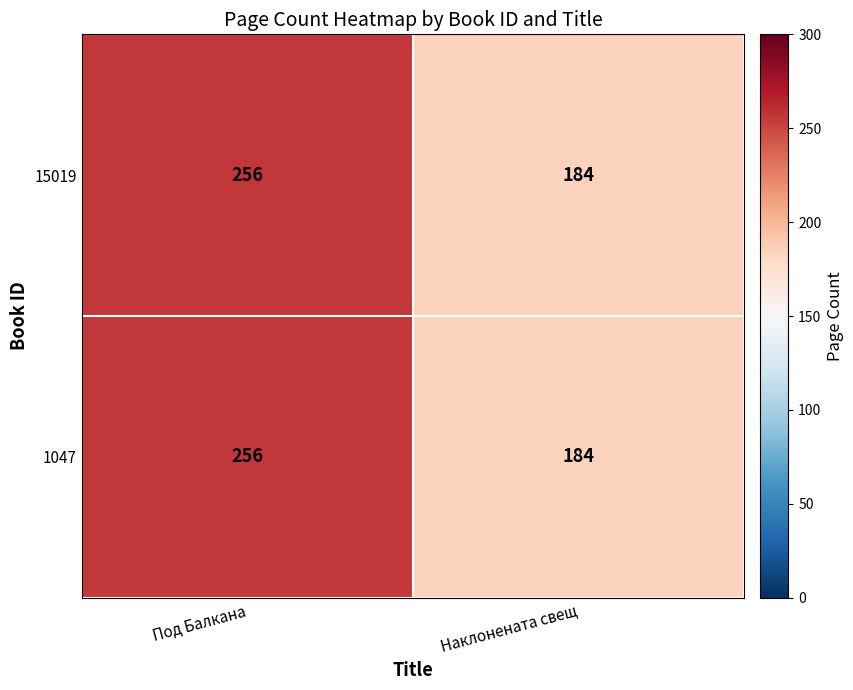

What is the sum of all 15019 values?

440